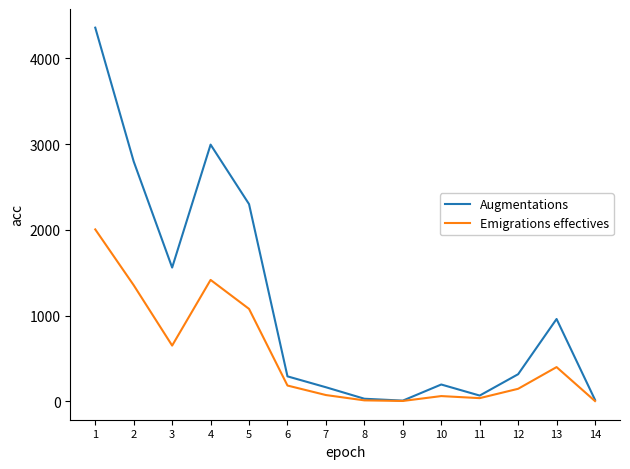

Where does the Augmentations series first go above 317?

1